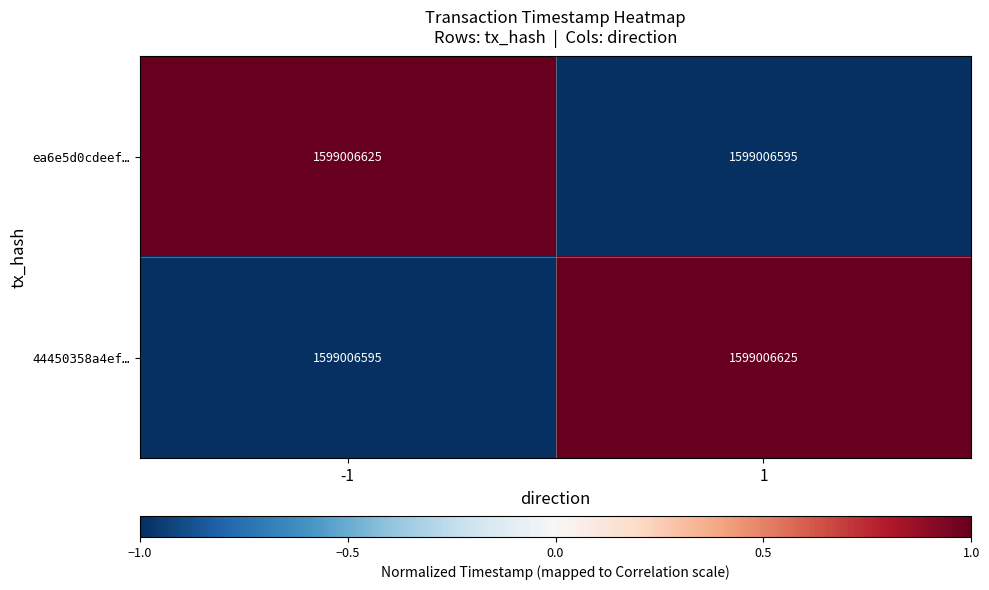

At 1, list the series in order from smallest to largest.

ea6e5d0cdeef…, 44450358a4ef…